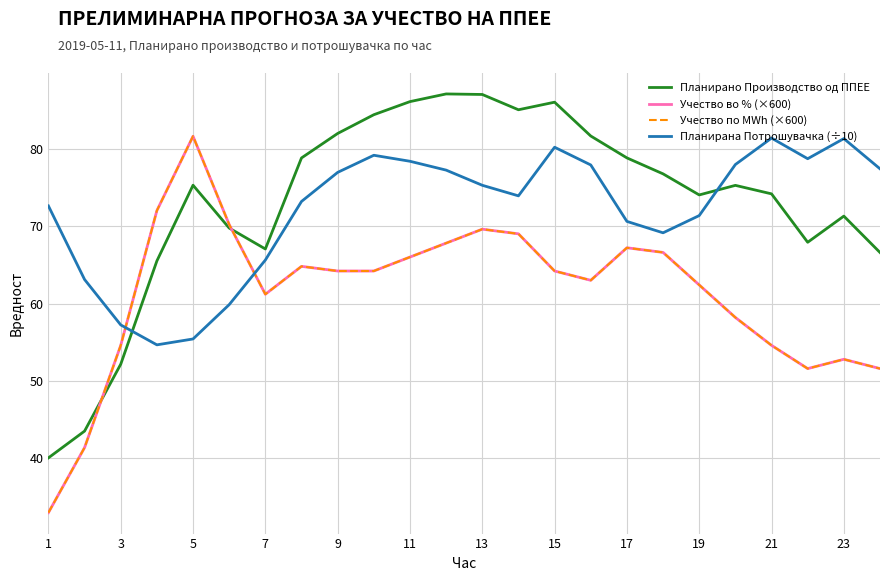

Does the chart have visible grid lines?

Yes